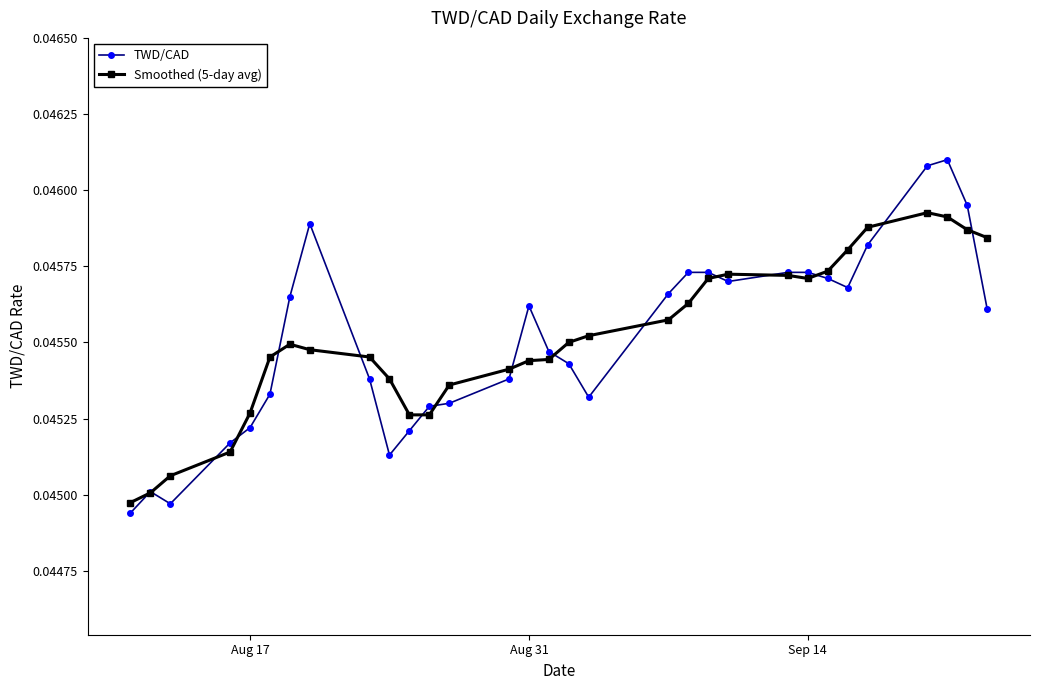

Rank the series by their maximum value, from lowest to highest.

Smoothed (5-day avg), TWD/CAD